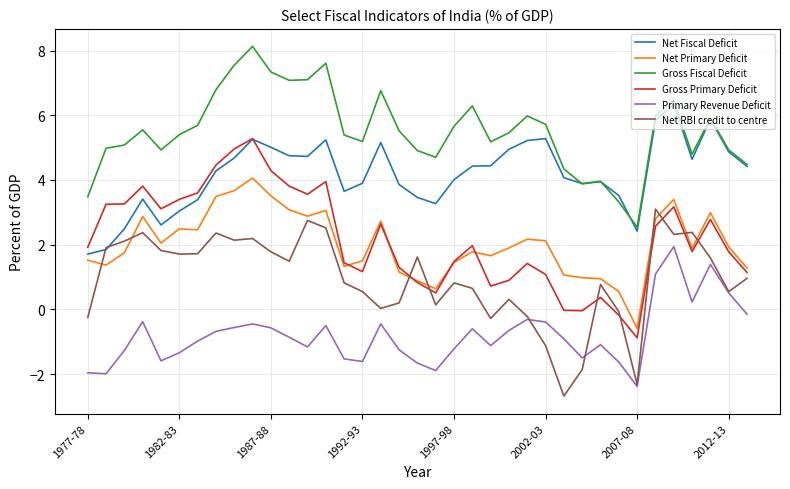

What is the maximum value for Net Primary Deficit?

4.1